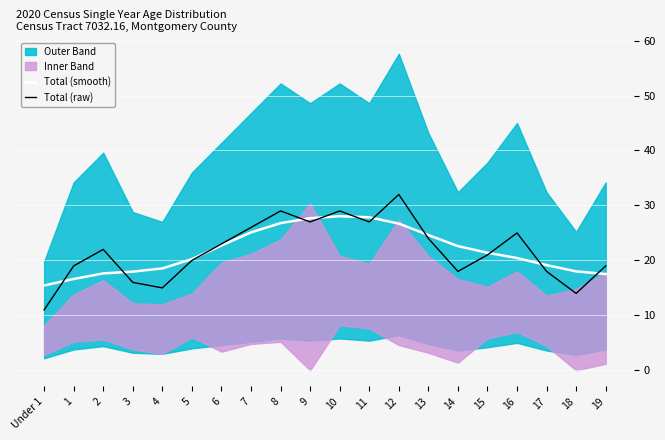

What is the lowest value of the Total (smooth) series?

15.4